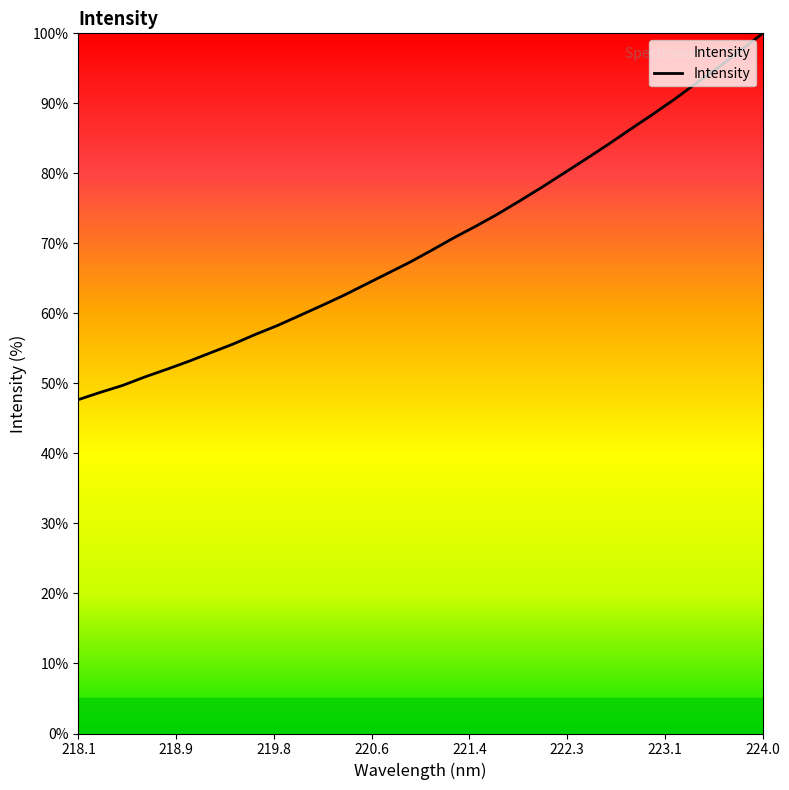

What is the minimum value shown in the chart?

47.7